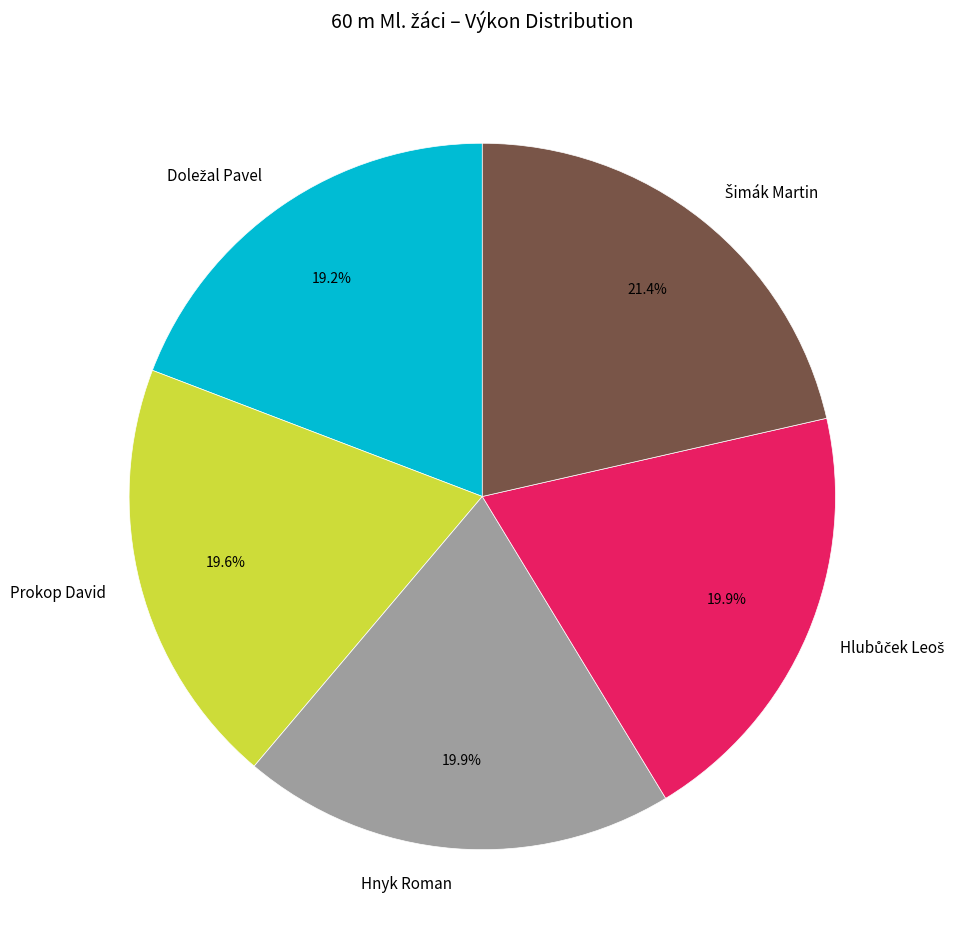

Does any single category account for the majority?

No